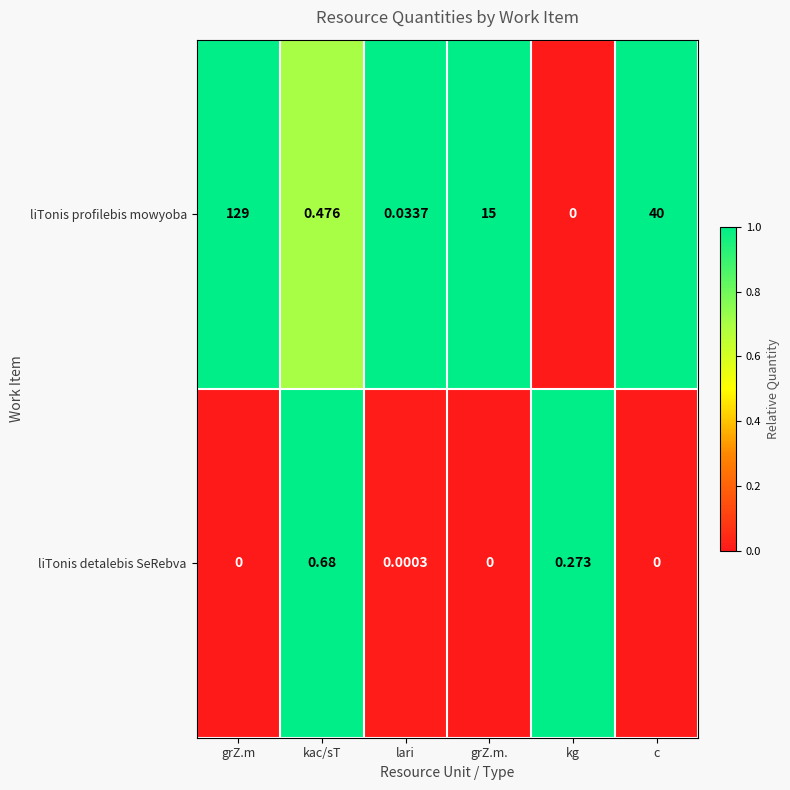

At which label does liTonis profilebis mowyoba reach its peak?

grZ.m